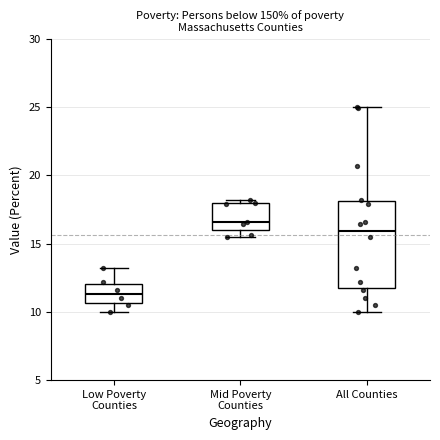

Reading left to right, transcribe this box plot: for each box, give where its median line is, the range the box spans, and where its two whiskers end, as read against the y-axis. The values are not printed on the chart, so give them approximately, as read against the axis.

Low Poverty Counties: median 11.5, box 10.5 to 12.0, whiskers 10.0 to 13.0
Mid Poverty Counties: median 16.5, box 16.0 to 18.0, whiskers 15.5 to 18.0 (just above the box's upper edge)
All Counties: median 16.0, box 12.0 to 18.0, whiskers 10.0 to 25.0